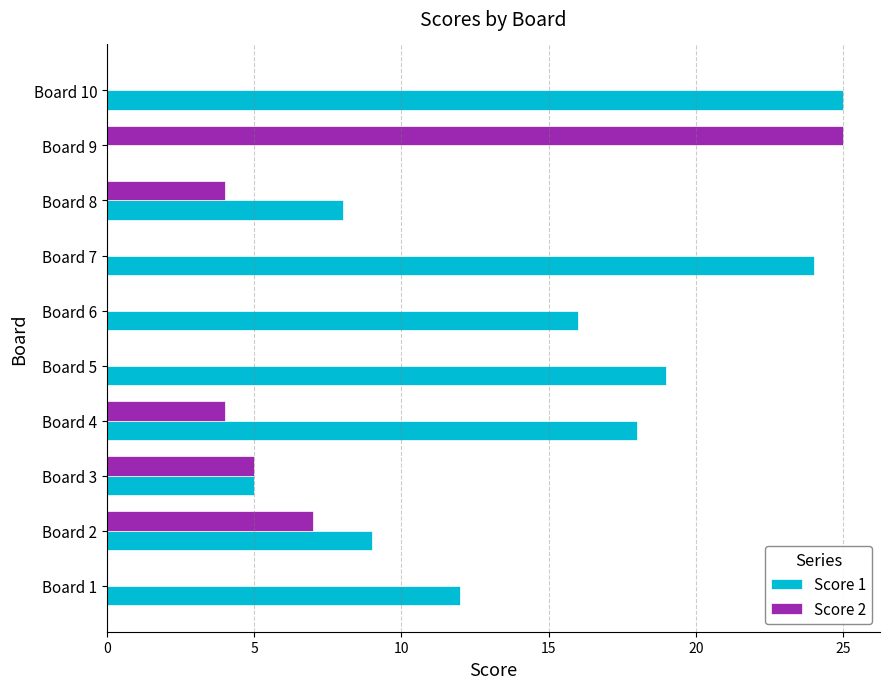

Which series has the largest total across all categories?

Score 1